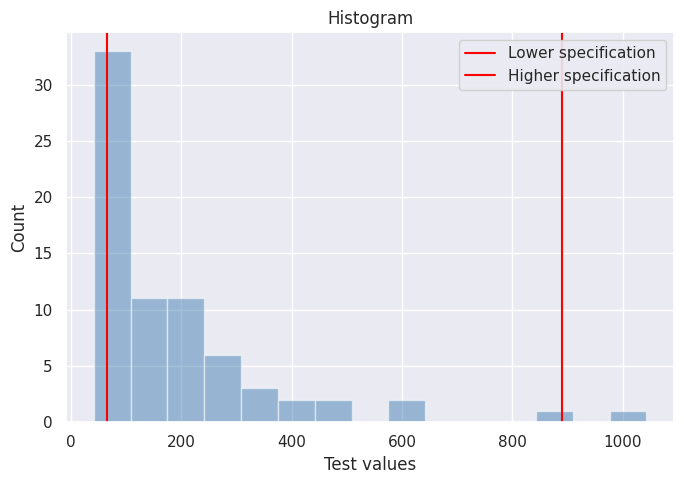

Read against the x-axis, roughly where is the centre of the tallest bar?

80